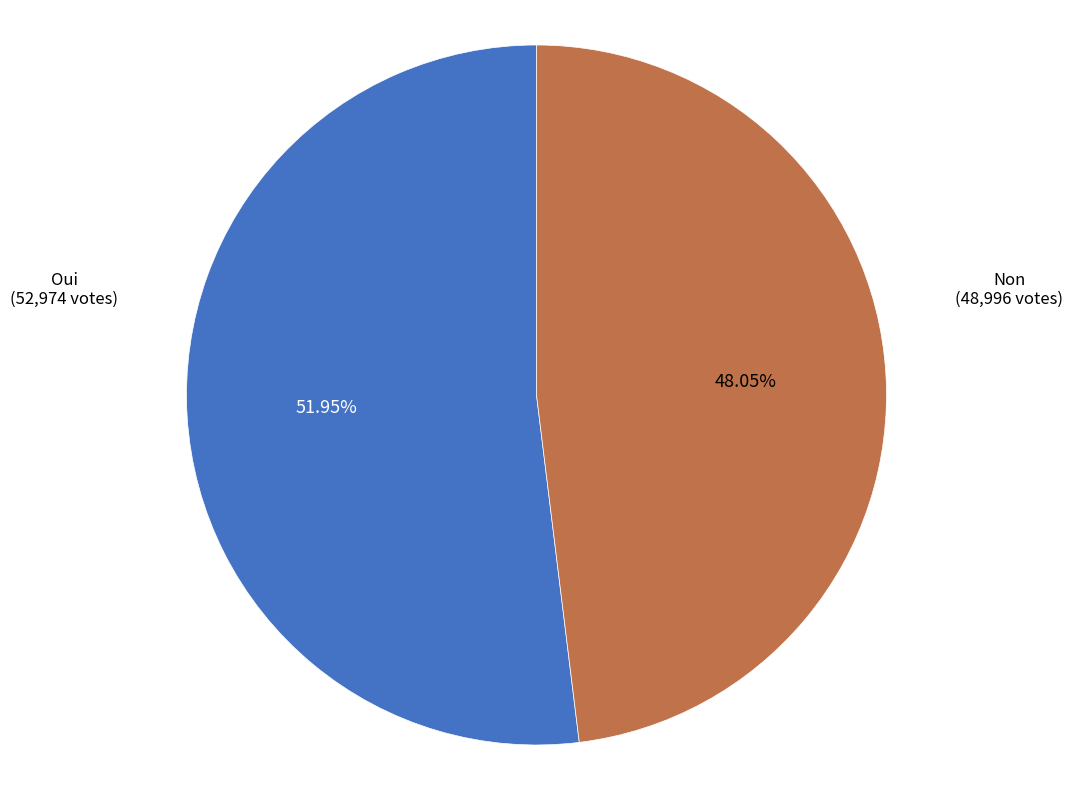

Does any single category account for the majority?

Yes